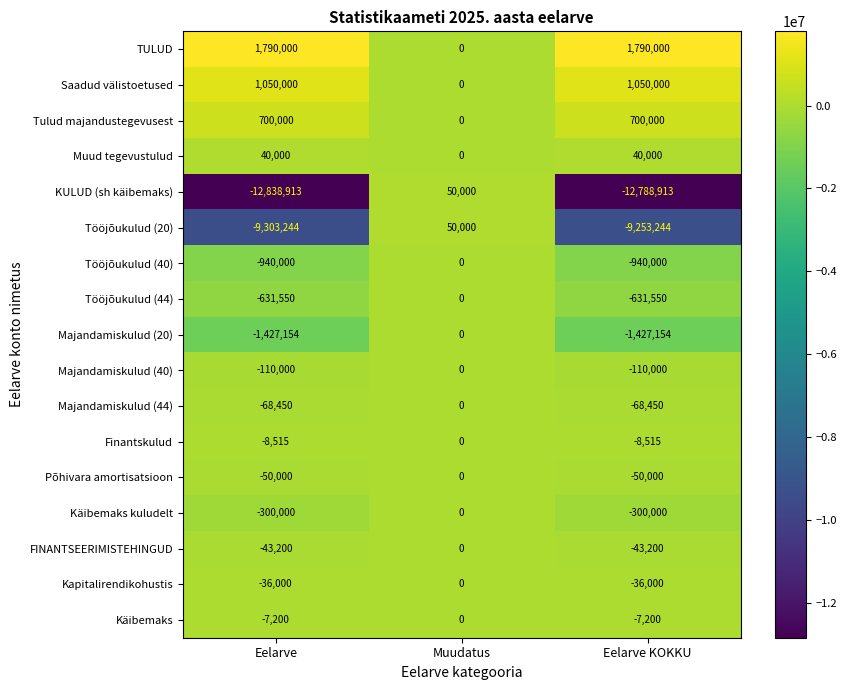

What is the sum of all Tulud majandustegevusest values?

1400000